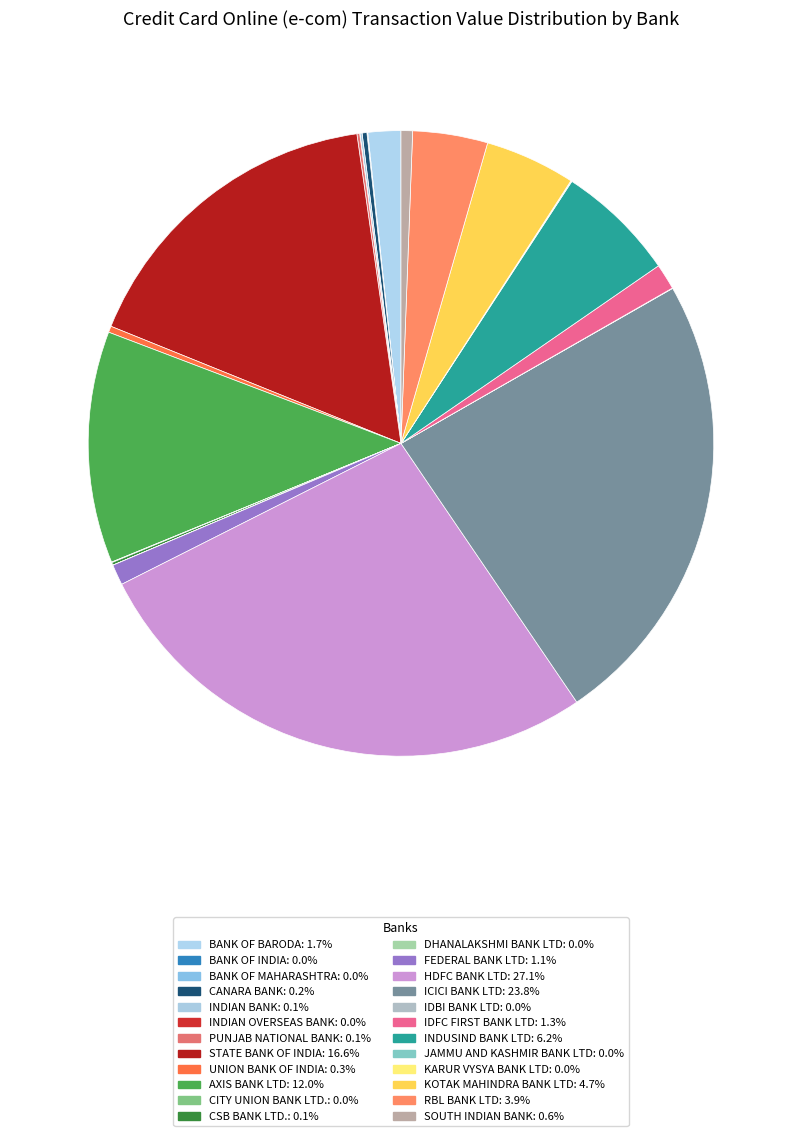

To the nearest percent, what is the difference between the largest and smallest slice percentages?

27%